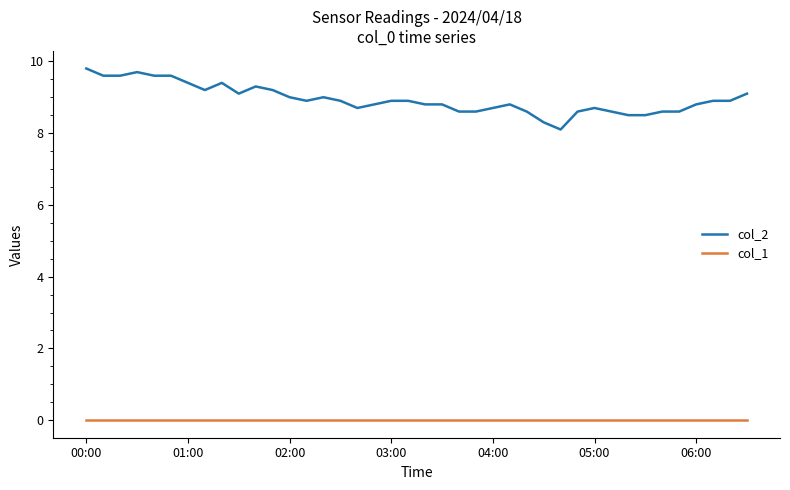

True or false: col_2 and col_1 intersect in this chart.

False